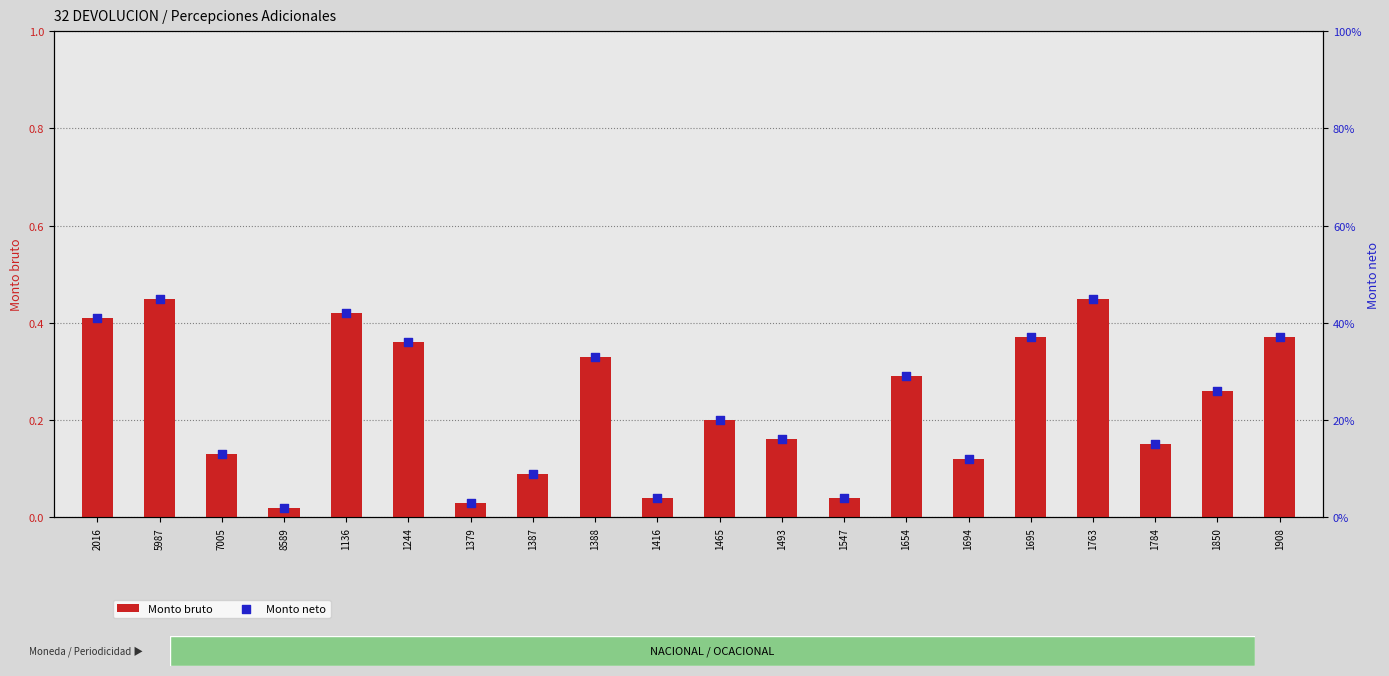

At how many categories does at least one series exceed 0?

20